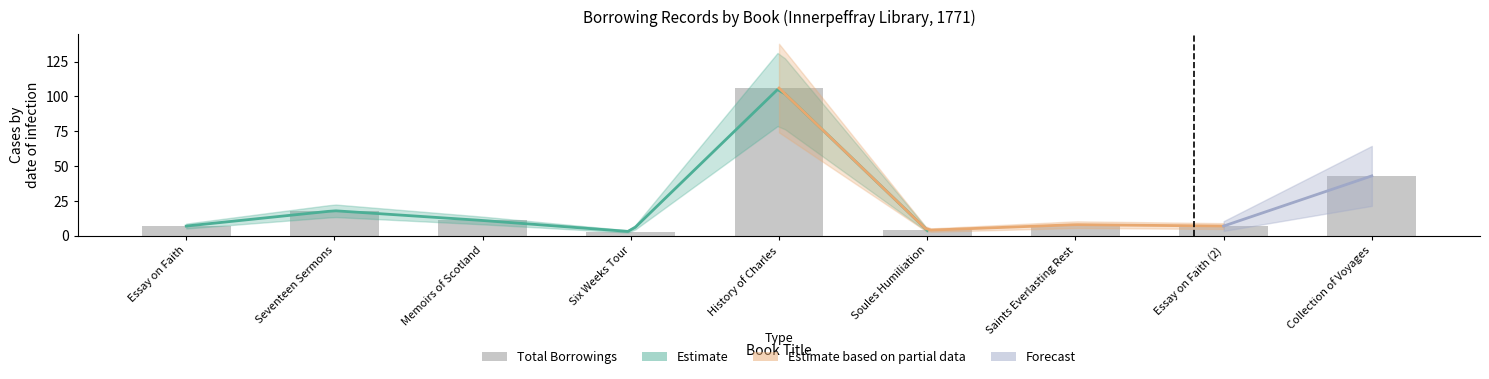

What is the average value?

23